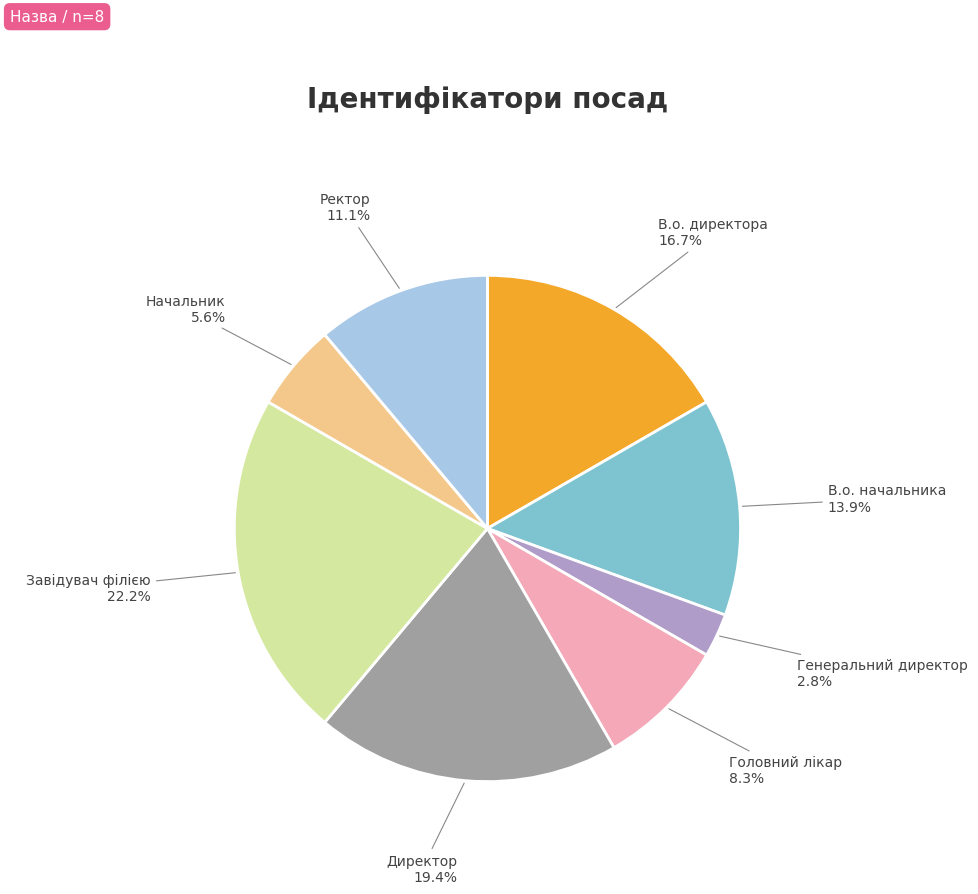

Is there any slice that represents more than half of the pie?

No